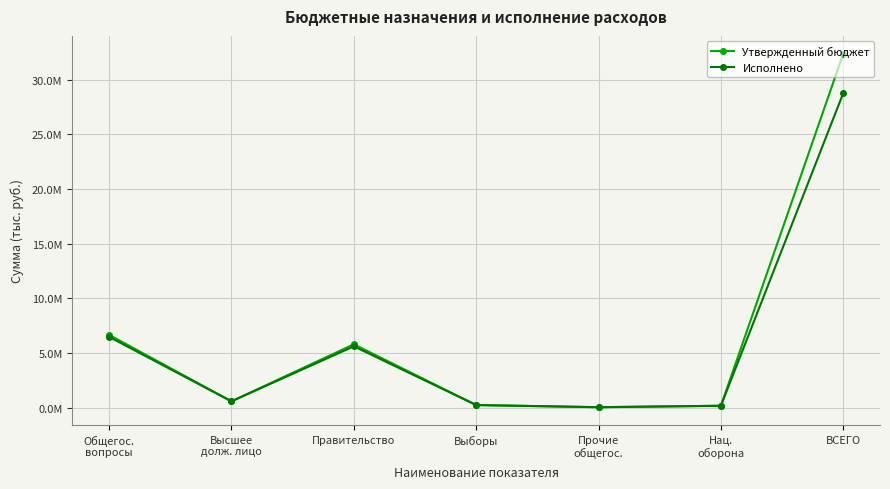

Reading left to right, what are all the values shown in this chart?

Утвержденный бюджет: 6662800.0	580900.0	5796200.0	241100.0	44600.0	174800.0	32389500.0
Исполнено: 6476257.0	580659.6	5611462.6	241055.8	43079.0	174800.0	28778382.6